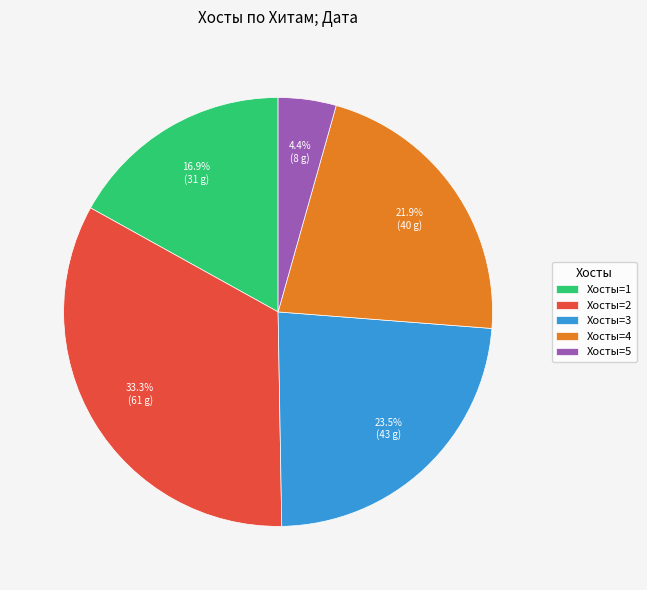

What percentage do Хосты=3 and Хосты=5 together represent?

27.9%